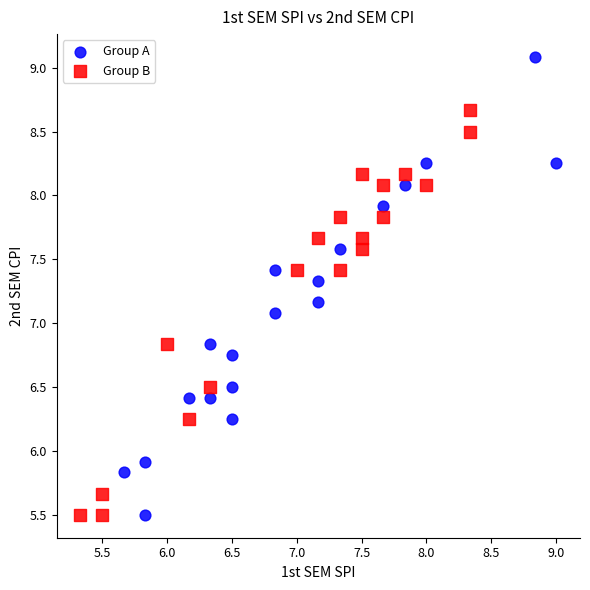

Which series reaches the maximum Y coordinate?

Group A